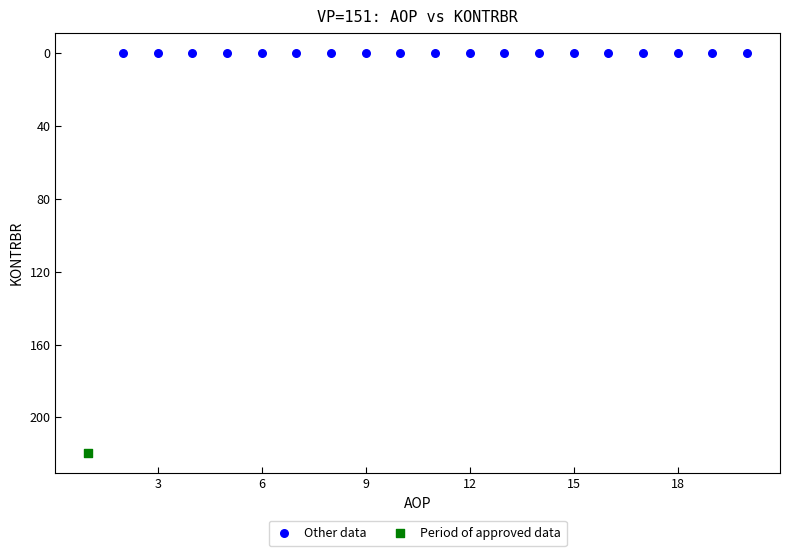

What are all the series names shown in the legend?

Other data, Period of approved data